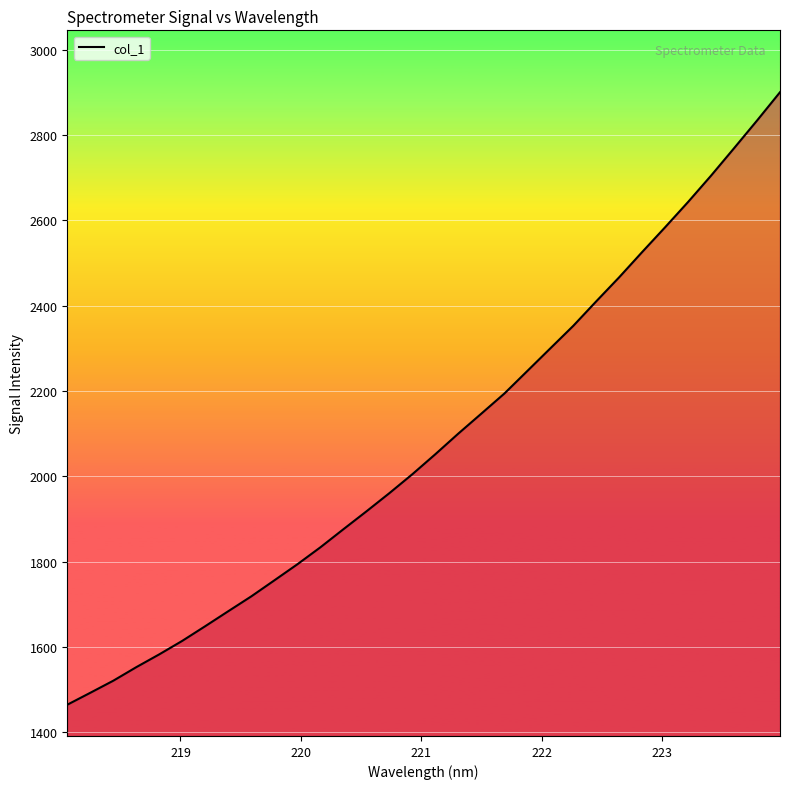

What is the greatest value displayed?

2900.2